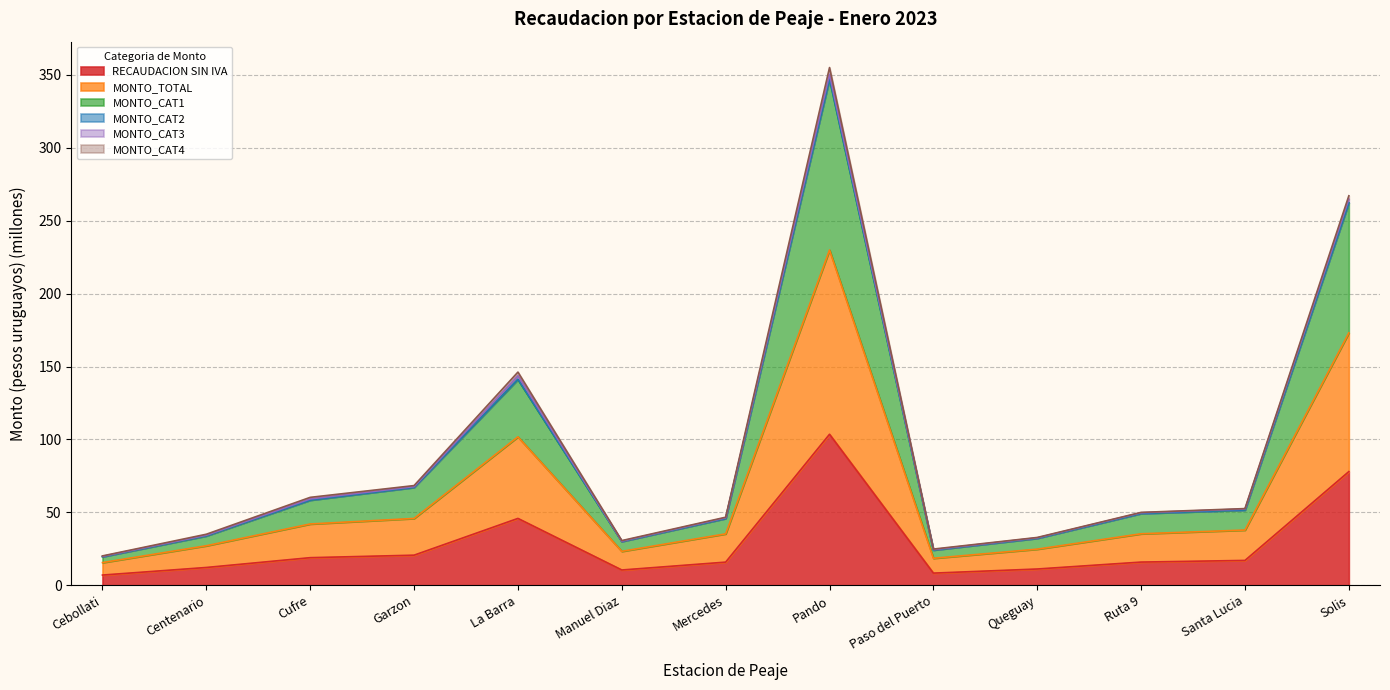

What is the minimum value shown in the chart?

7.0